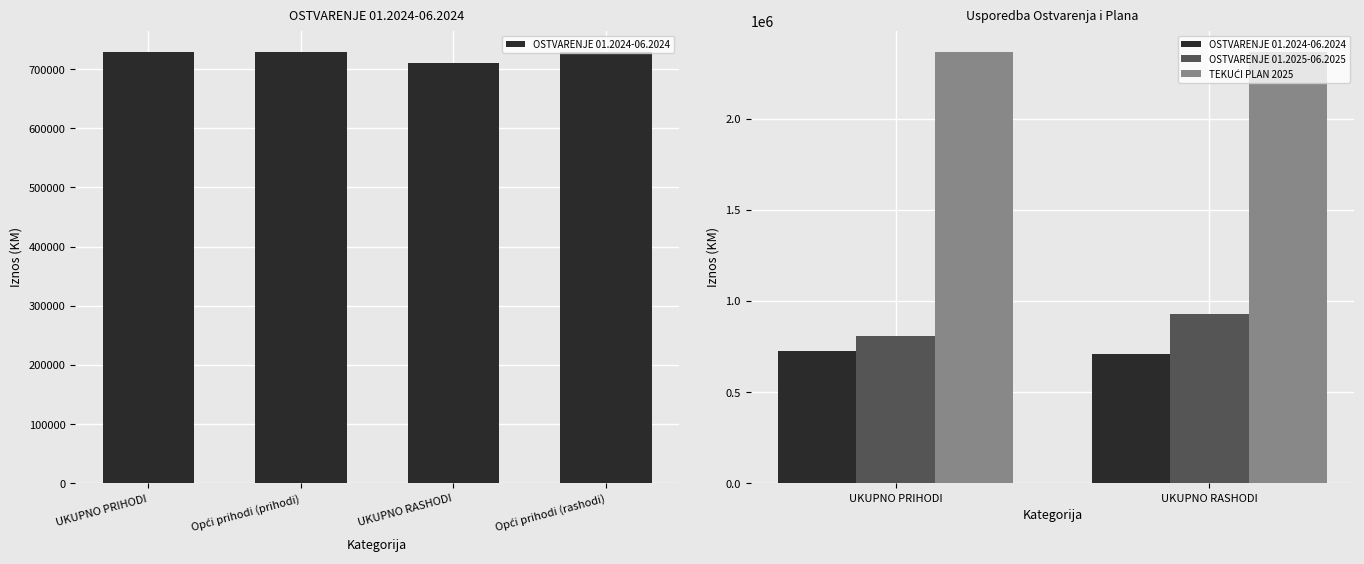

True or false: TEKUĆI PLAN 2025 has a value of 2364300.0 at UKUPNO PRIHODI.

True